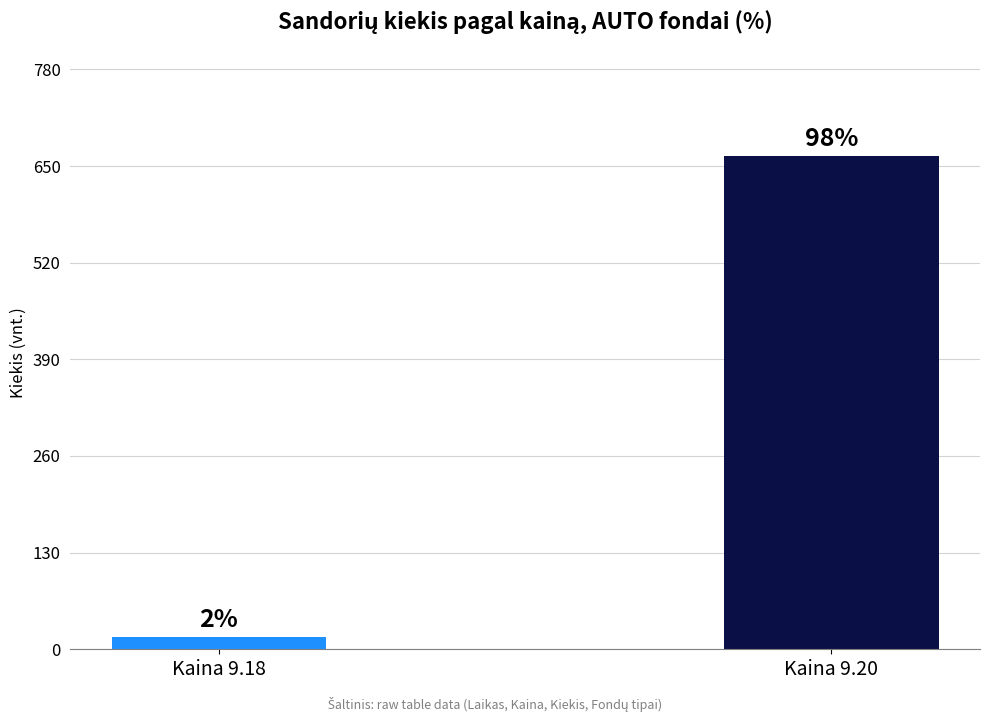

Reading right to left, transcribe all the data shown in this chart.

664	16